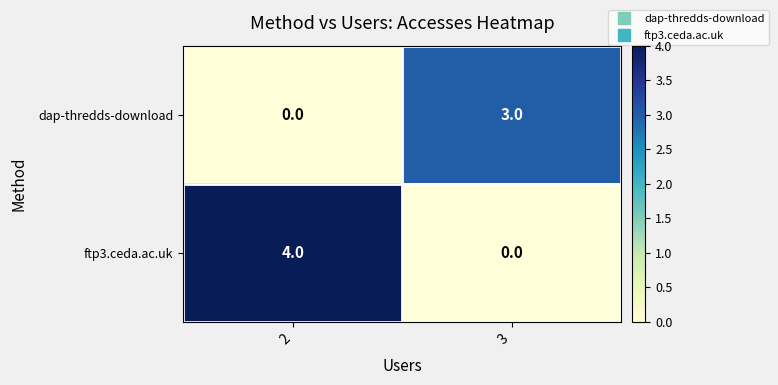

Rank the series by their average value, from lowest to highest.

dap-thredds-download, ftp3.ceda.ac.uk